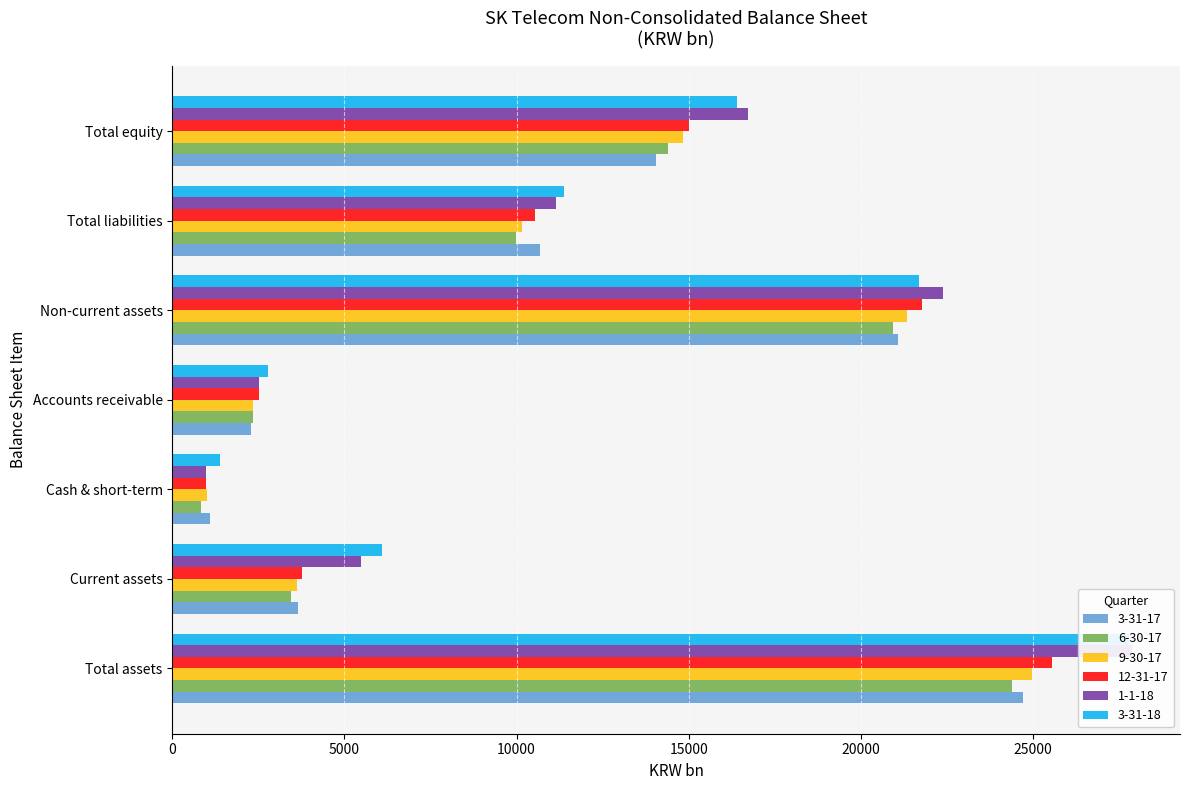

Between Current assets and Accounts receivable, which is larger?

Current assets